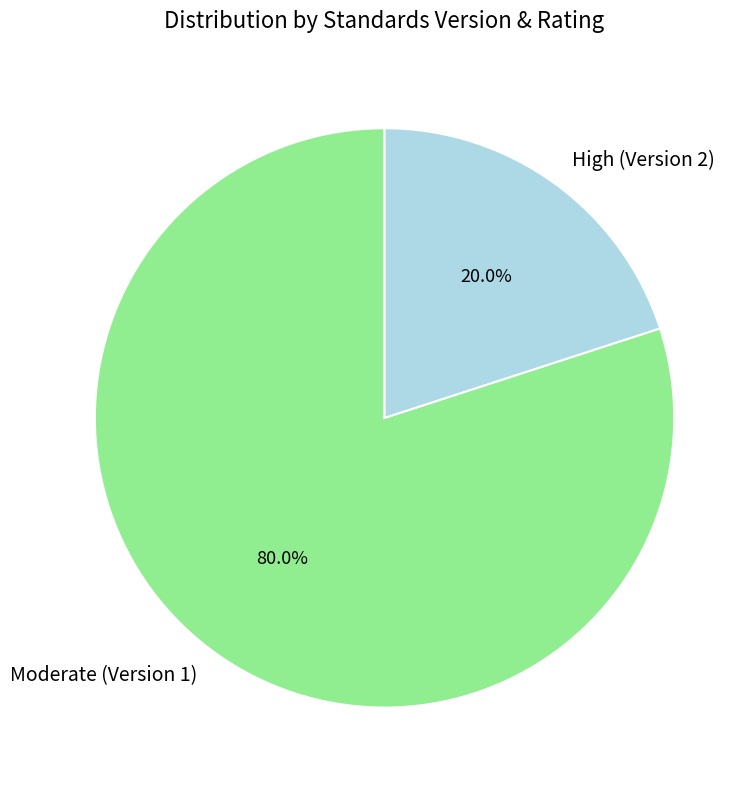

To the nearest percent, what is the difference between the largest and smallest slice percentages?

60%